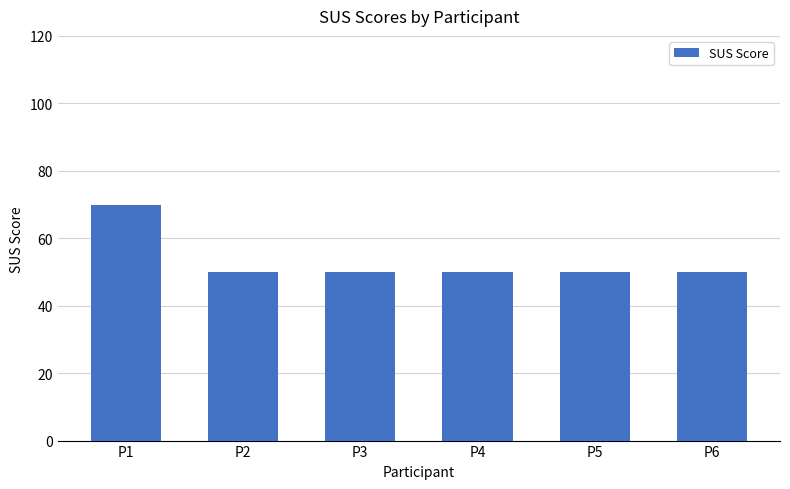

Which has a higher value, P4 or P1?

P1